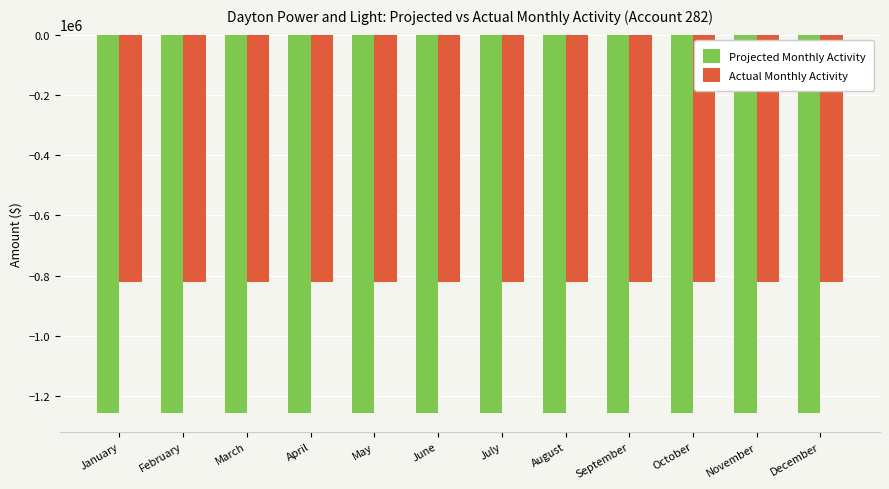

Count the number of data series in this chart.

2